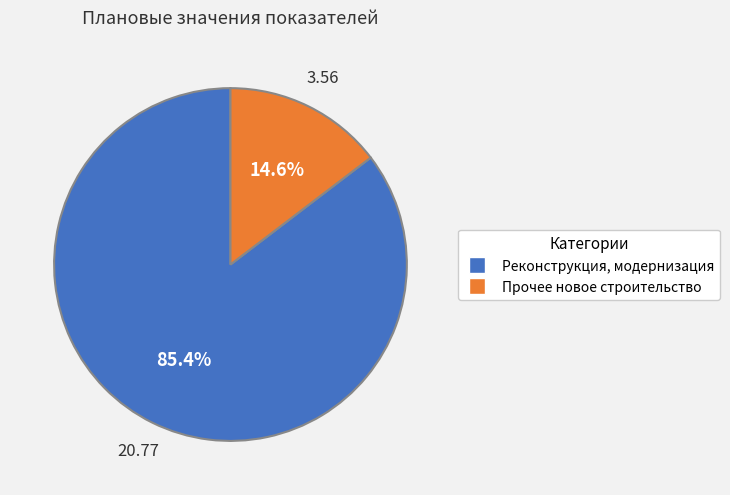

The Прочее новое строительство slice represents 15% of the pie. True or false?

True